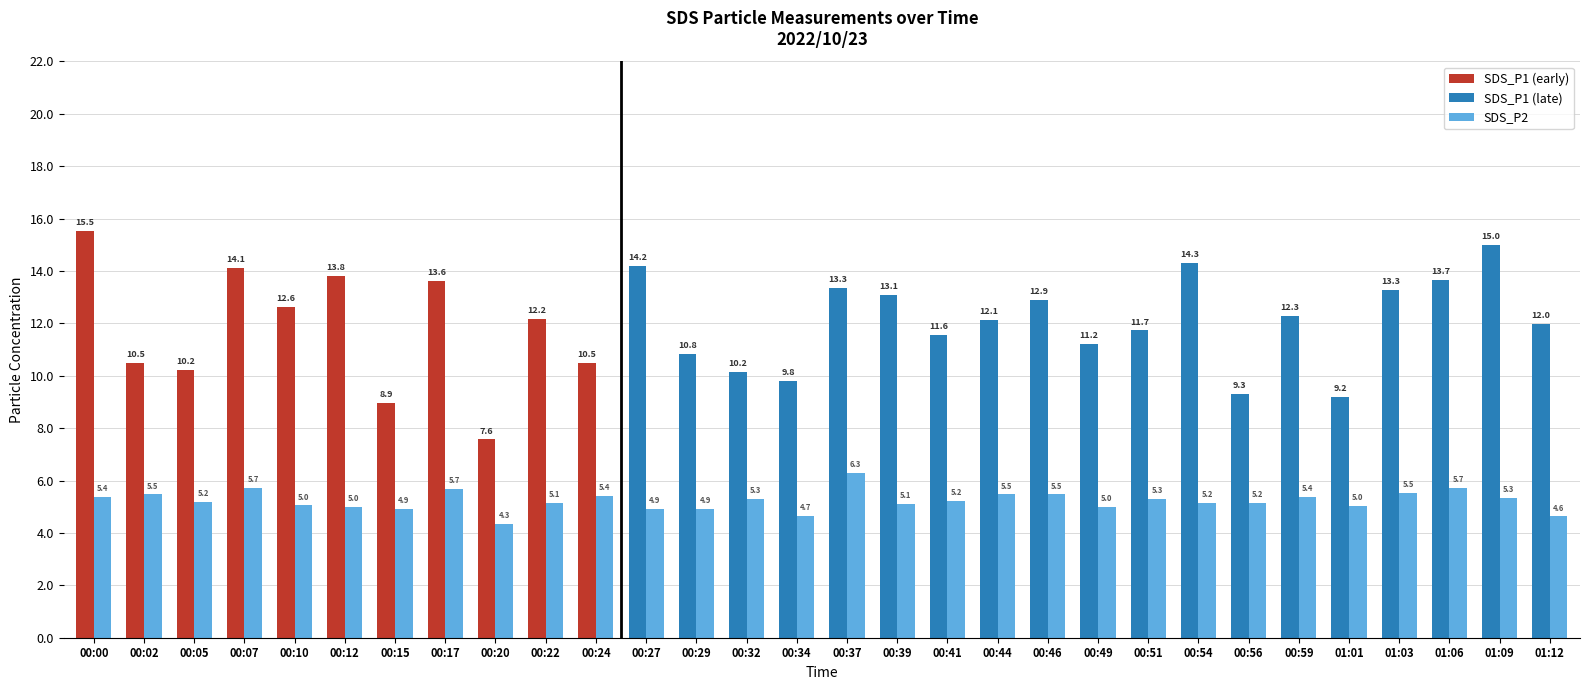

What is the minimum value shown in the chart?

4.3